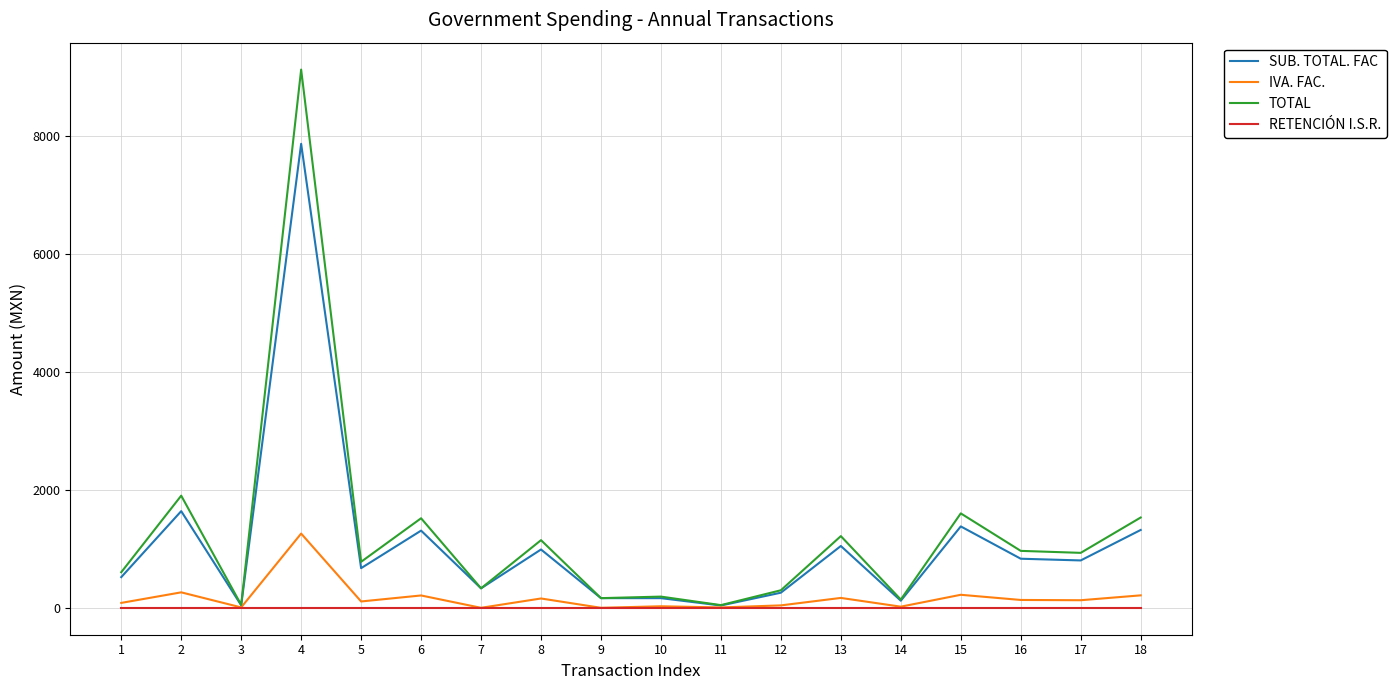

Which series has the largest range (max minus min)?

TOTAL